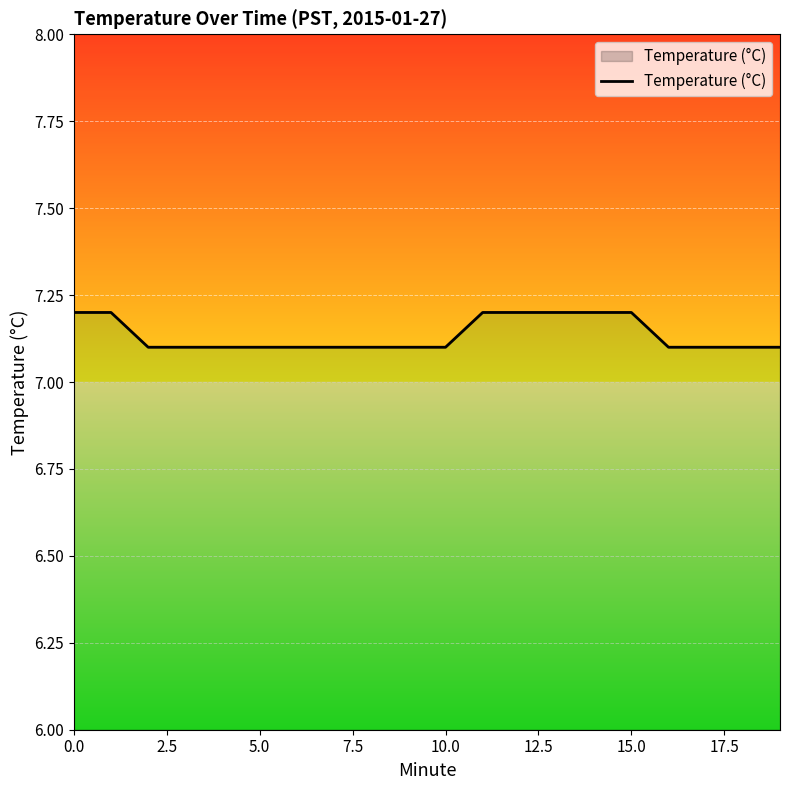

What is the sum of the values at 14 and 15?

14.4